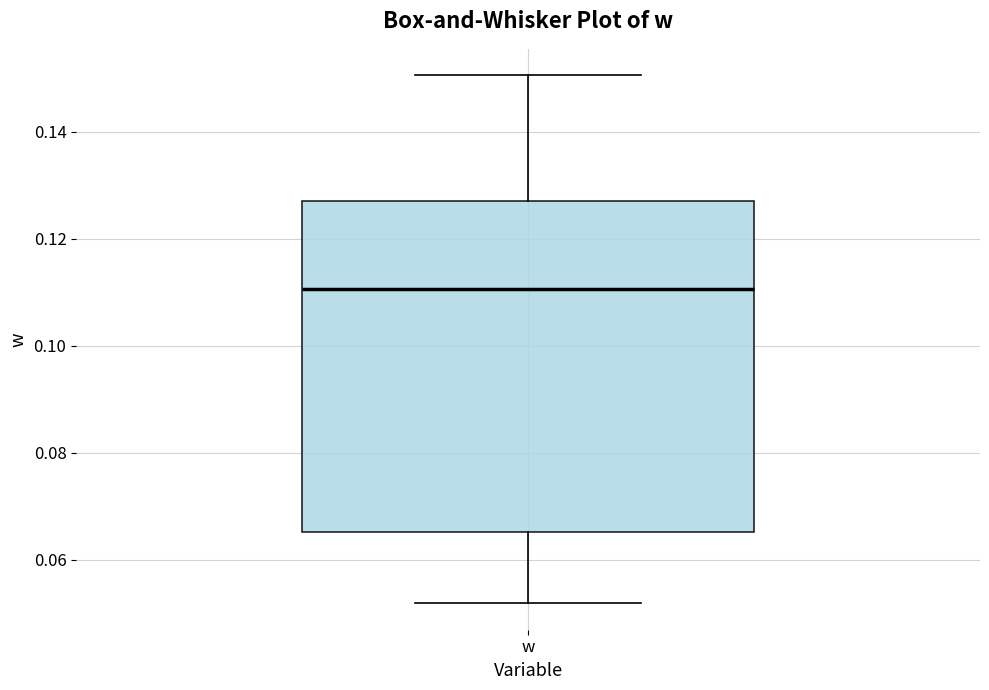

Read this box plot against the y-axis: the position of the median line, the range covered by the box, and the ends of both whiskers. The values are not printed on the chart, so give them approximately, as read against the axis.

median 0.110, box 0.066 to 0.128, whiskers 0.052 to 0.150